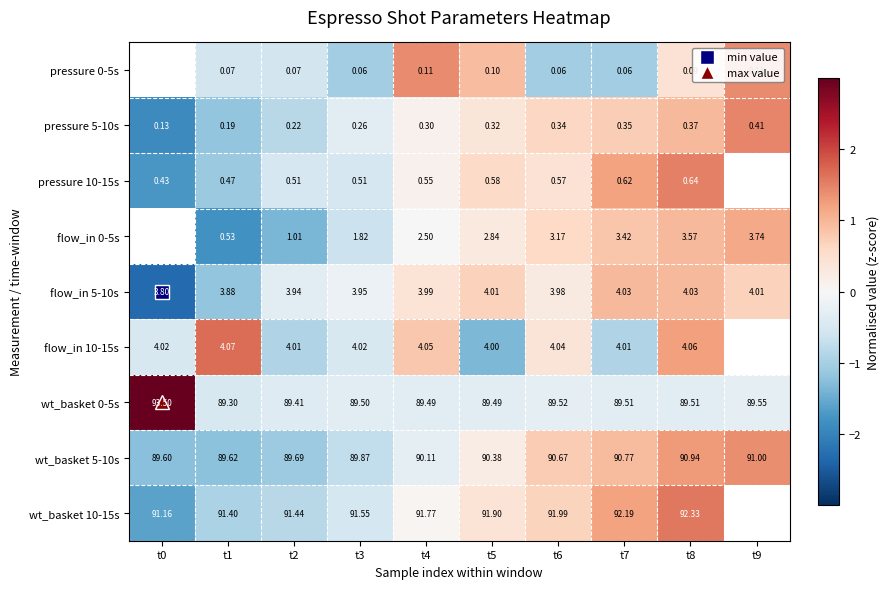

True or false: wt_basket 10-15s has a value of -0.2 at t3.

False